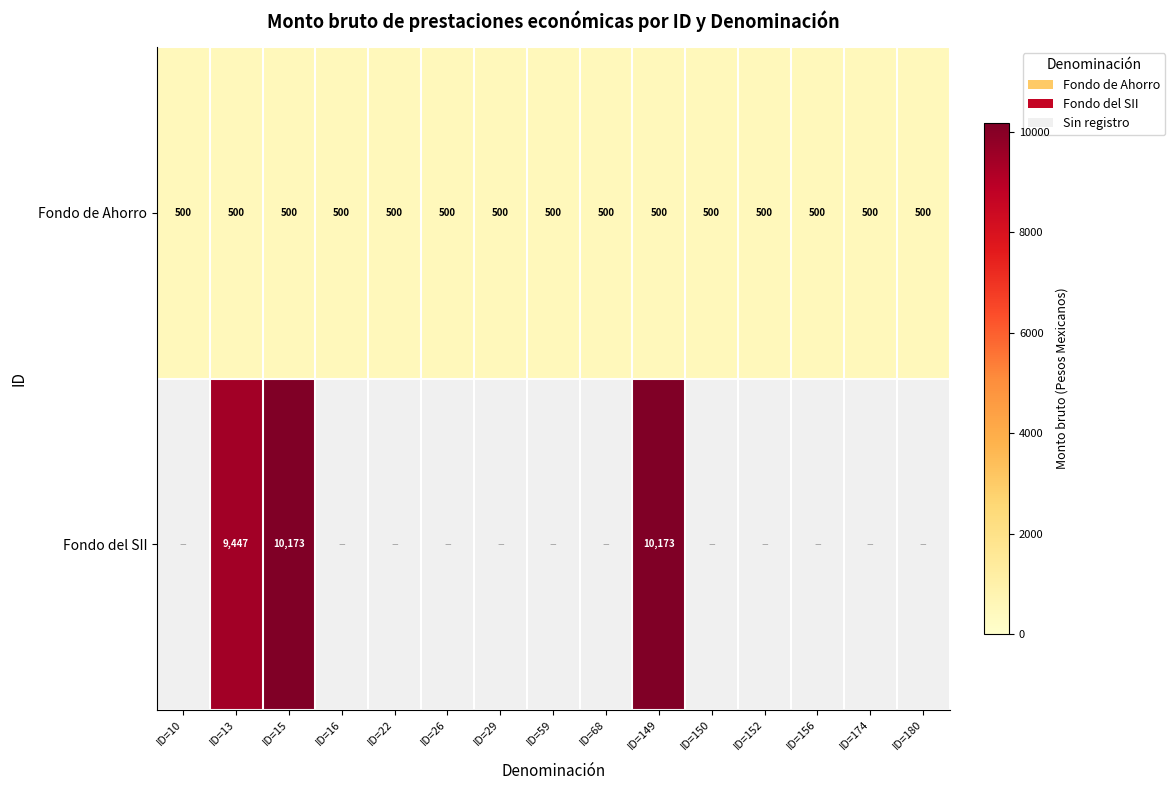

What value does the Fondo de Ahorro series have at ID=152?

500